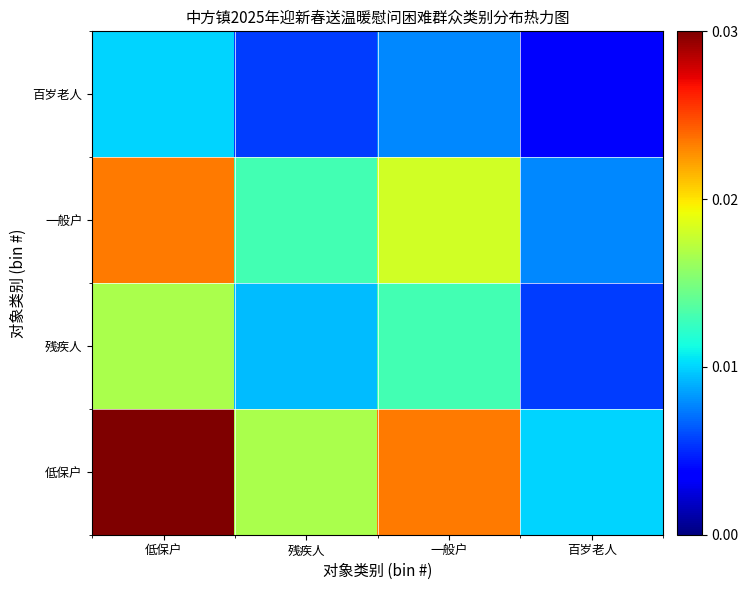

Count the number of categories in the chart.

4